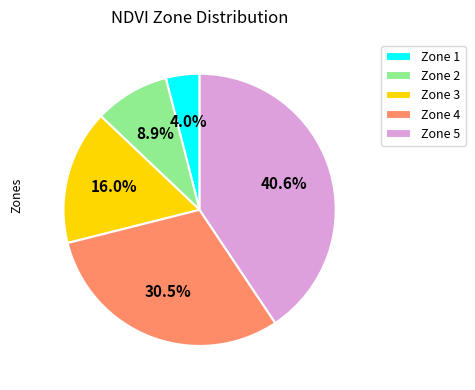

Is there a majority slice in this chart?

No